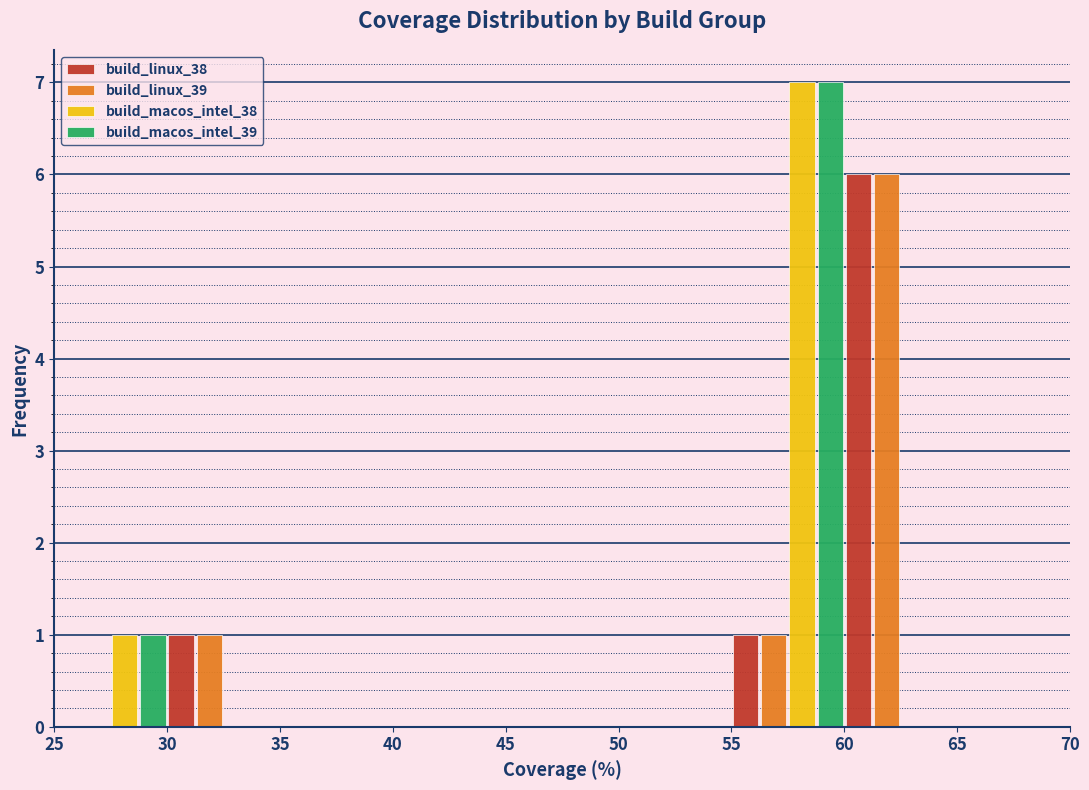

Reading left to right, list every range on the x-axis with the height of the bar of each series over it. The values are not printed on the chart, so give them approximately, as read against the axis.

25 to 30: build_linux_38=0	build_linux_39=0	build_macos_intel_38=1	build_macos_intel_39=1
30 to 35: build_linux_38=1	build_linux_39=1	build_macos_intel_38=0	build_macos_intel_39=0
35 to 40: build_linux_38=0	build_linux_39=0	build_macos_intel_38=0	build_macos_intel_39=0
40 to 45: build_linux_38=0	build_linux_39=0	build_macos_intel_38=0	build_macos_intel_39=0
45 to 50: build_linux_38=0	build_linux_39=0	build_macos_intel_38=0	build_macos_intel_39=0
50 to 55: build_linux_38=0	build_linux_39=0	build_macos_intel_38=0	build_macos_intel_39=0
55 to 60: build_linux_38=1	build_linux_39=1	build_macos_intel_38=7	build_macos_intel_39=7
60 to 65: build_linux_38=6	build_linux_39=6	build_macos_intel_38=0	build_macos_intel_39=0
65 to 70: build_linux_38=0	build_linux_39=0	build_macos_intel_38=0	build_macos_intel_39=0